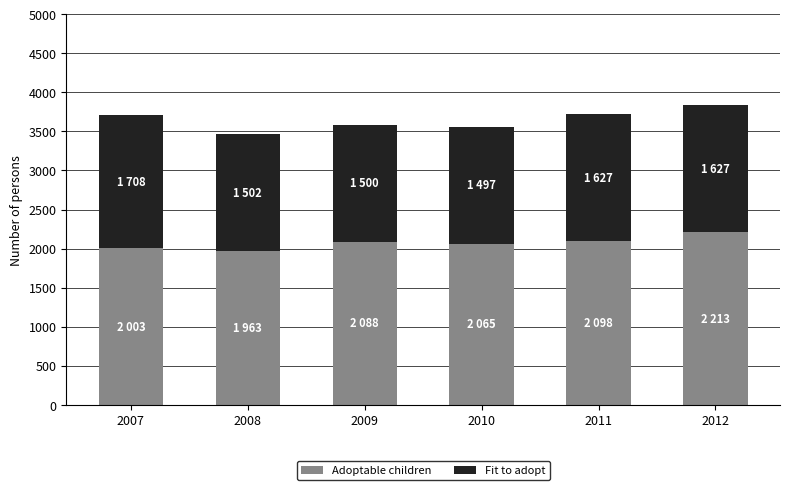

What is the maximum value for Adoptable children?

2213